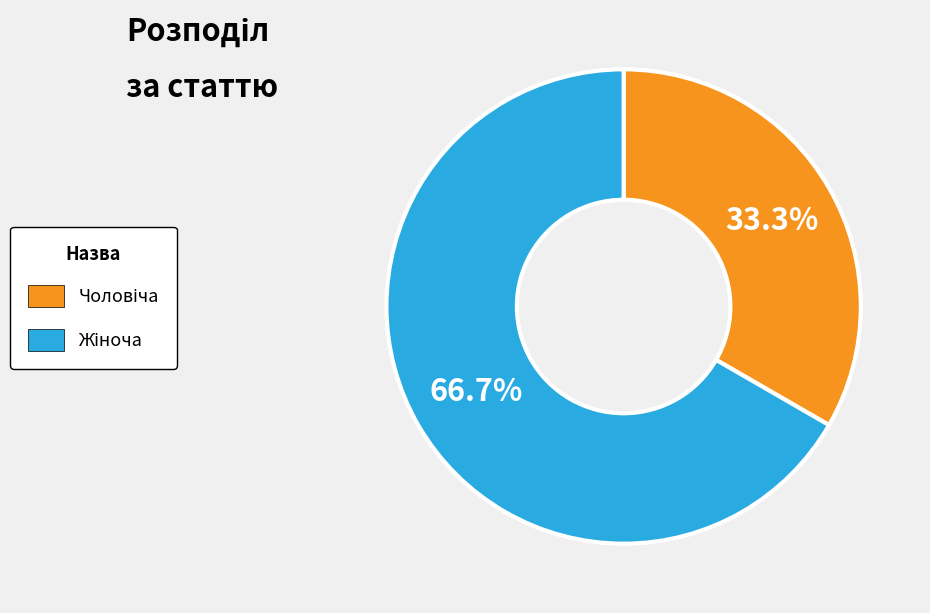

Does any single category account for the majority?

Yes